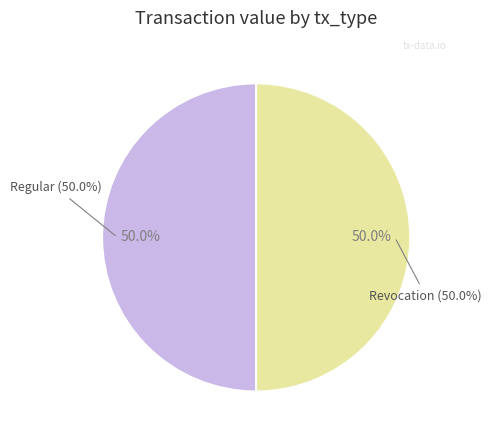

Rank the categories by value from lowest to highest.

Revocation (io_index=0), Regular (io_index=91)